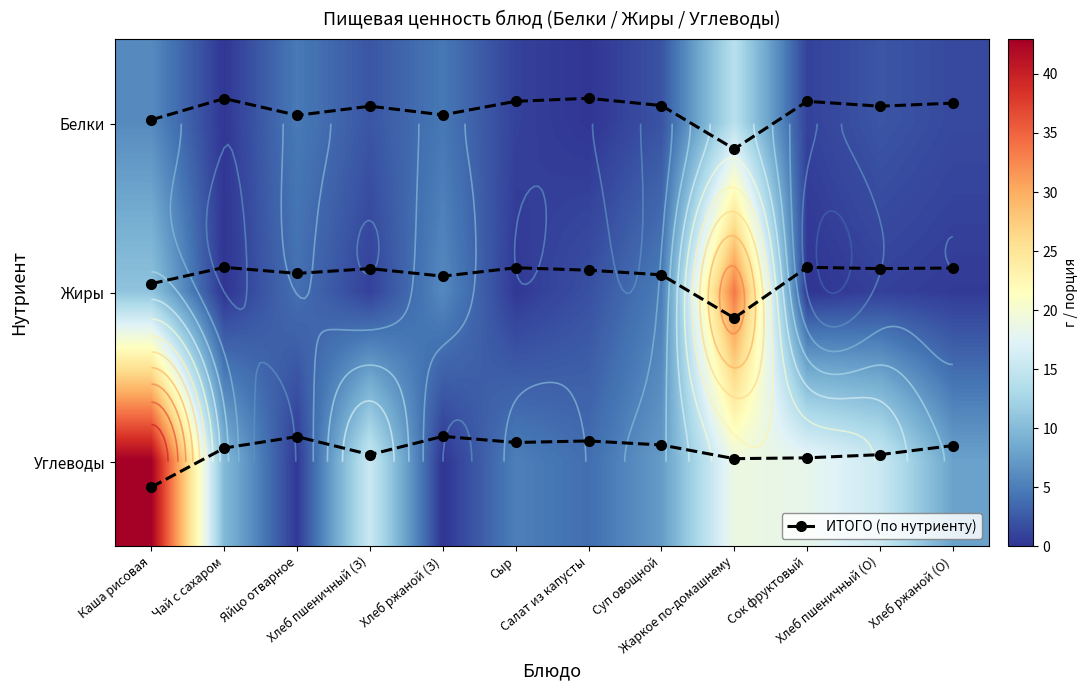

At which label does Белки reach its peak?

Жаркое по-домашнему